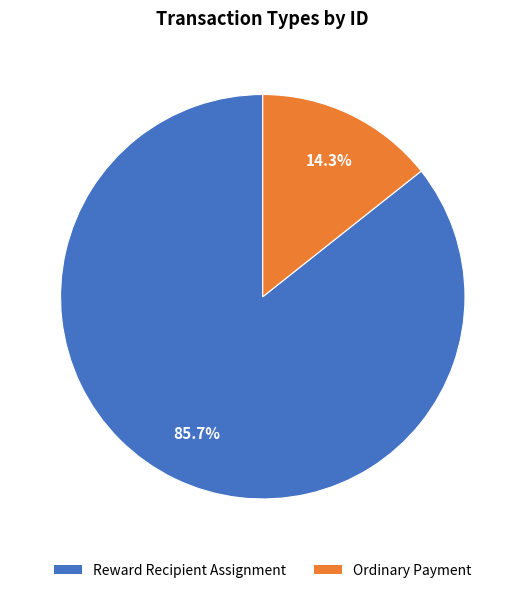

To the nearest percent, what is the average slice percentage?

50%